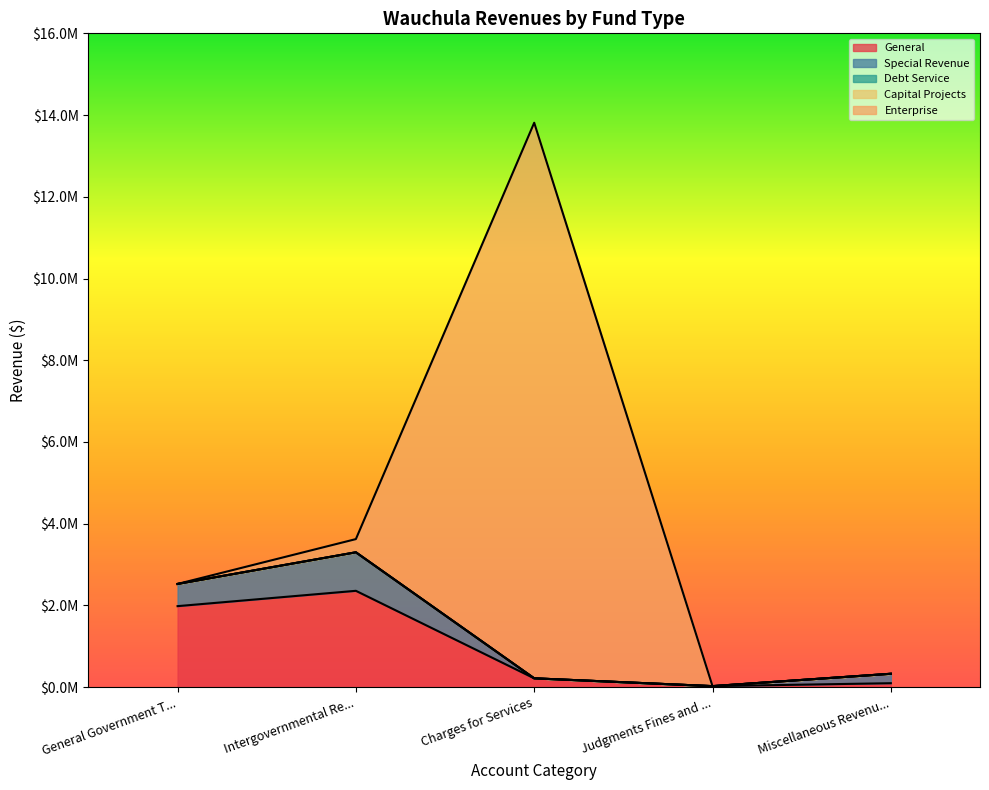

Reading left to right, extract all data points from this chart.

General: 1983429	2358544	217001	26106	97684
Special Revenue: 543172	942384	0	0	230838
Debt Service: 0	0	0	0	0
Capital Projects: 0	0	0	0	0
Enterprise: 0	323059	13595173	0	-164483